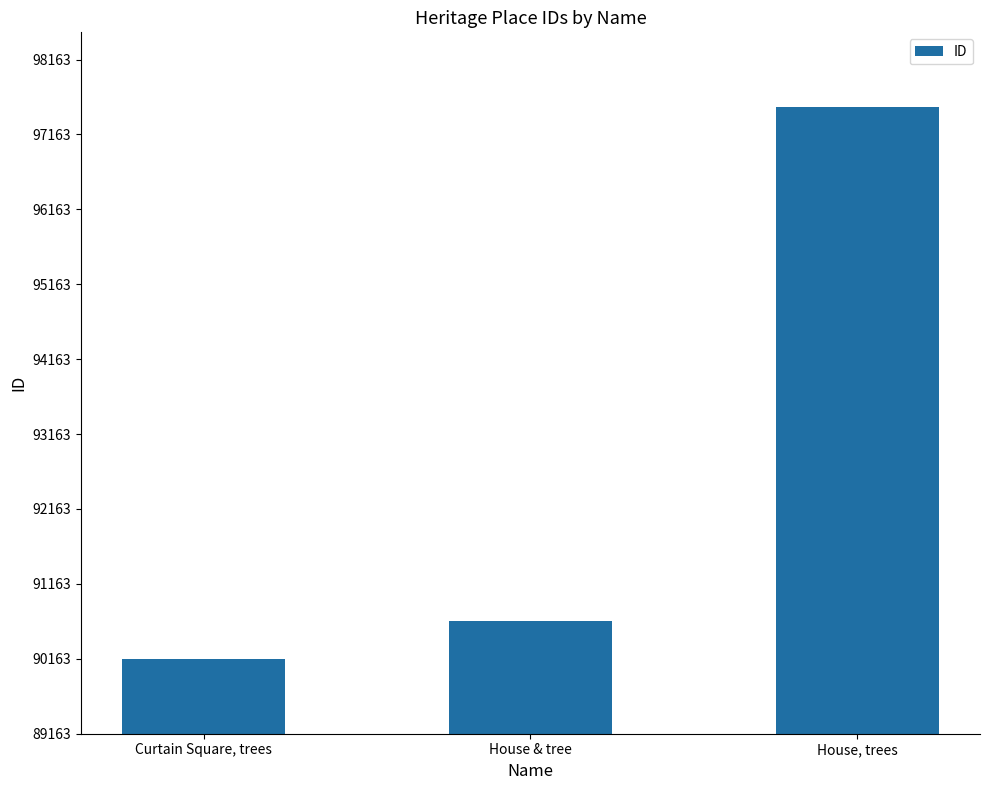

What is the ratio of the value at Curtain Square, trees to the value at House, trees?

0.9